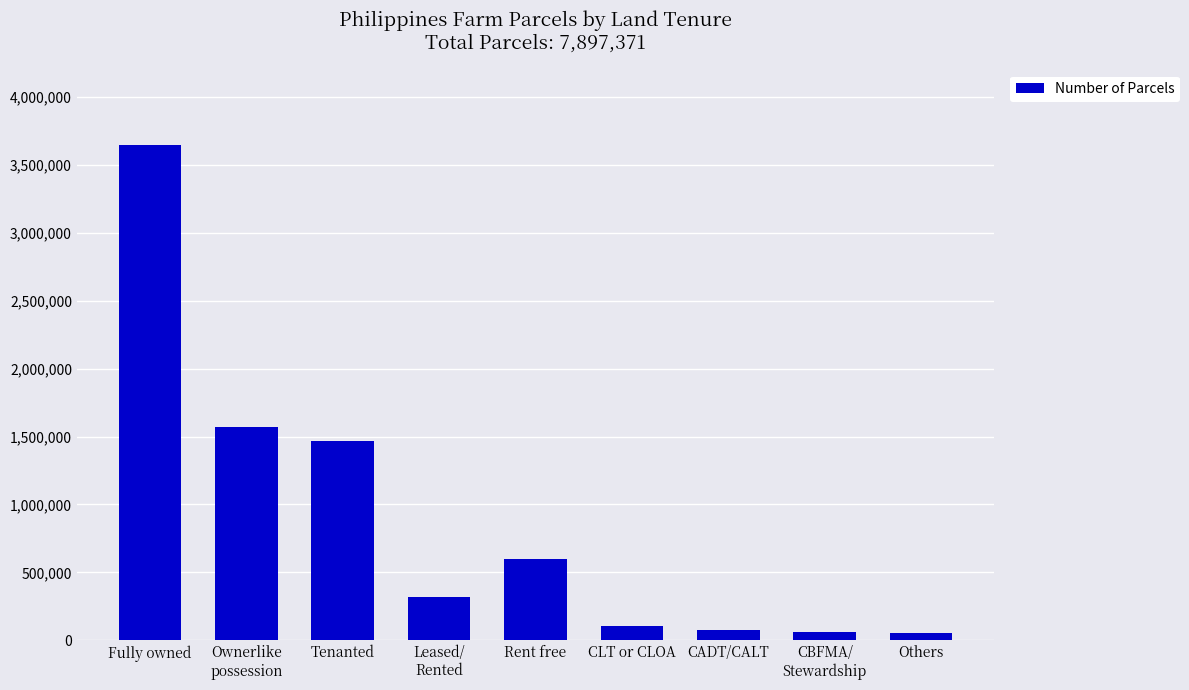

What is the value of the 1st bar from the left?

3642995